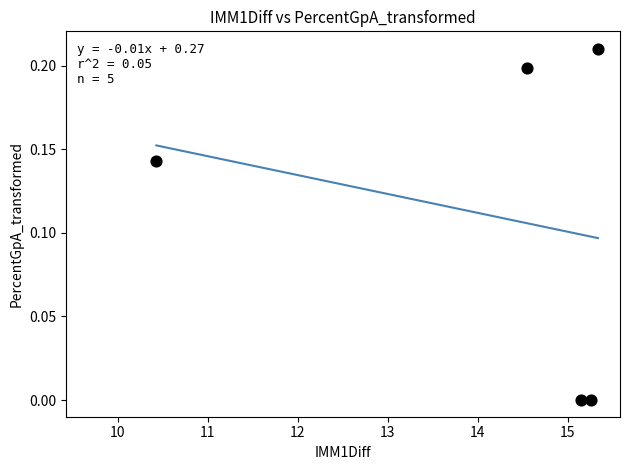

What is the average X value?

14.1